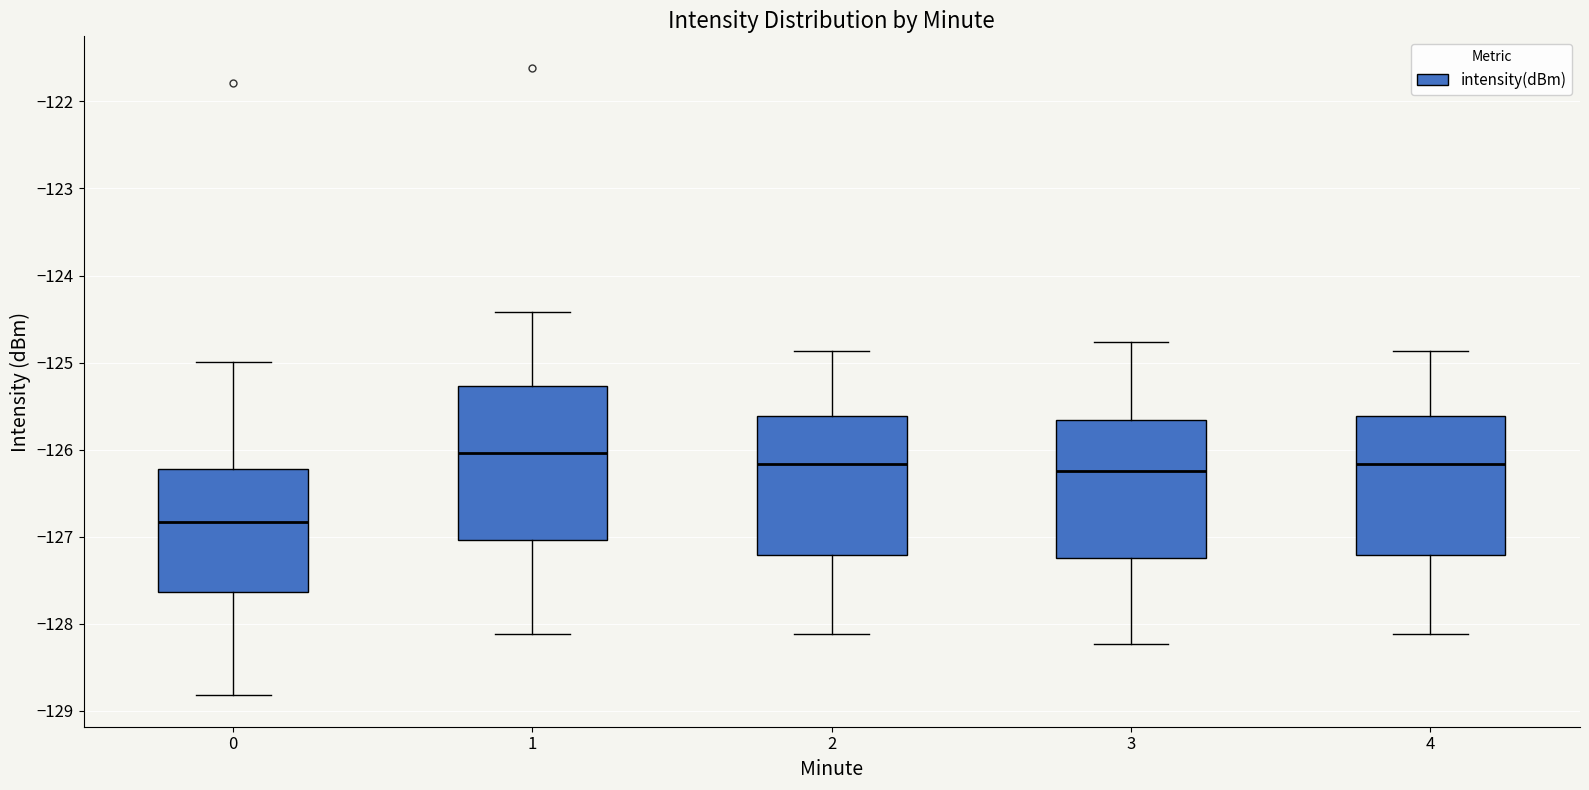

Reading left to right, transcribe this box plot: for each box, give where its median line is, the range the box spans, and where its two whiskers end, as read against the y-axis. The values are not printed on the chart, so give them approximately, as read against the axis.

0: median -126.8, box -127.6 to -126.2, whiskers -128.8 to -125.0
1: median -126.0, box -127.0 to -125.3, whiskers -128.1 to -124.4
2: median -126.2, box -127.2 to -125.6, whiskers -128.1 to -124.9
3: median -126.2, box -127.2 to -125.7, whiskers -128.2 to -124.8
4: median -126.2, box -127.2 to -125.6, whiskers -128.1 to -124.9